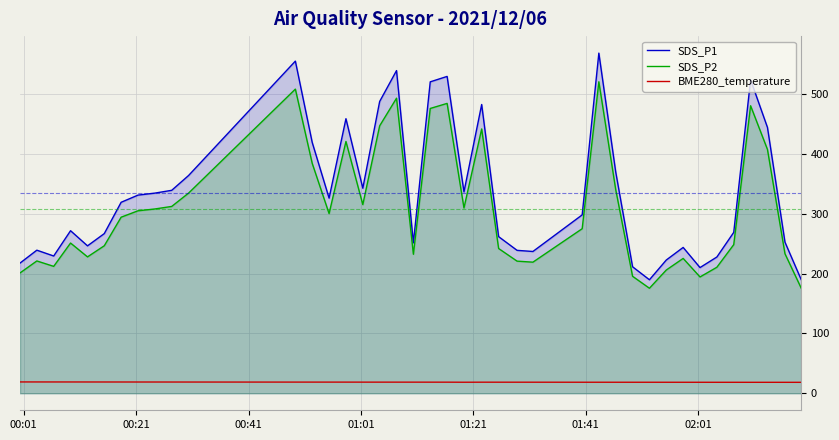

Which series has the widest spread of values?

SDS_P1